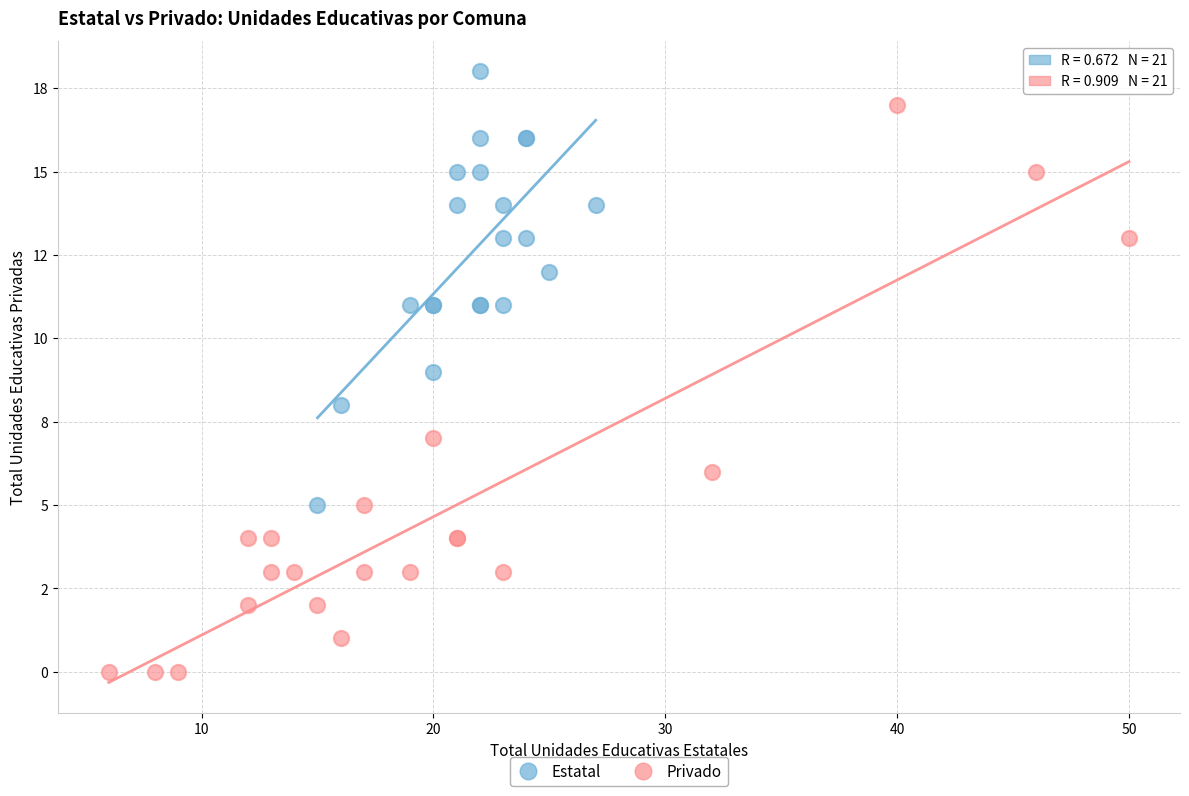

What are all the series names shown in the legend?

Estatal, Privado